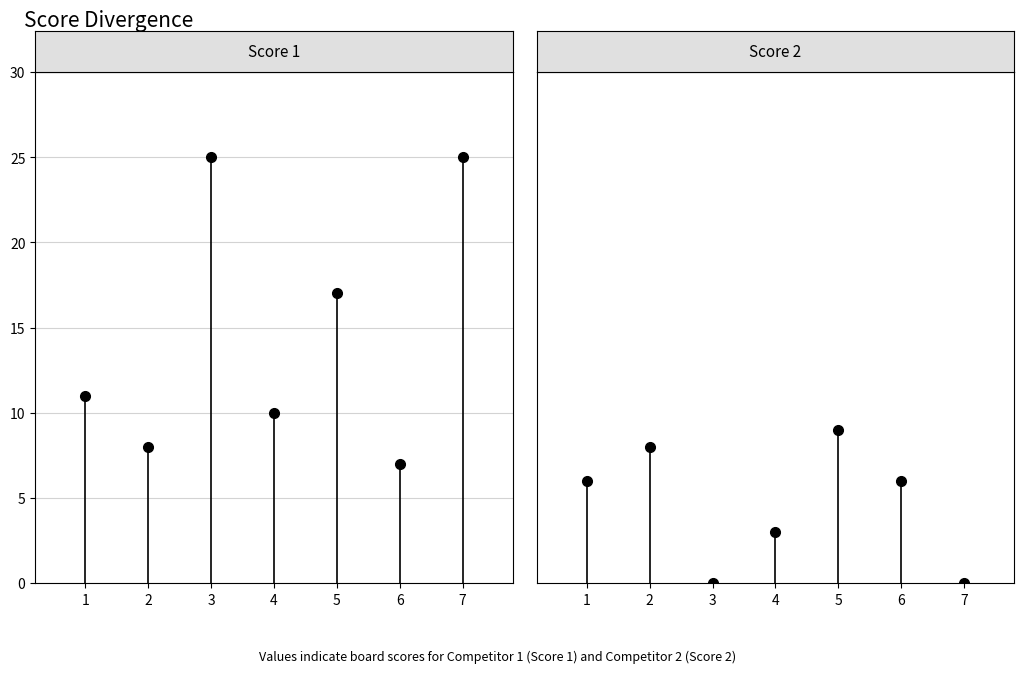

What are all the series names shown in the legend?

Score 1, Score 2